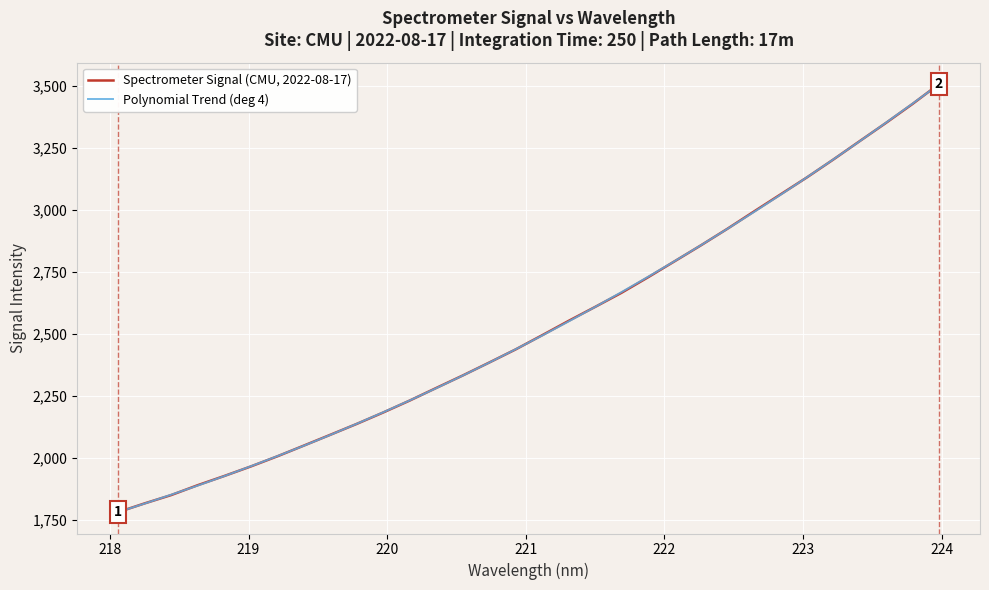

Rank the series by their average value, from highest to lowest.

Spectrometer Signal (CMU, 2022-08-17), Polynomial Trend (deg 4)